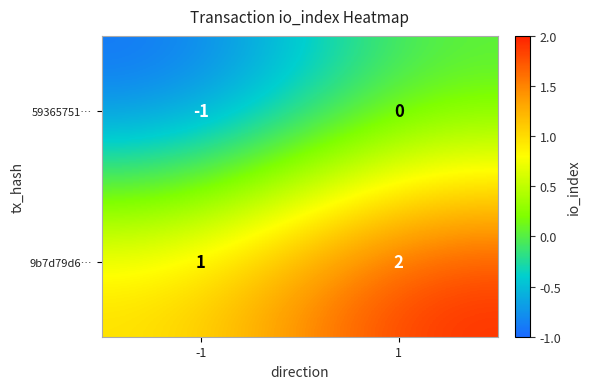

The 9b7d79d6… series shows 2 at 1. True or false?

True